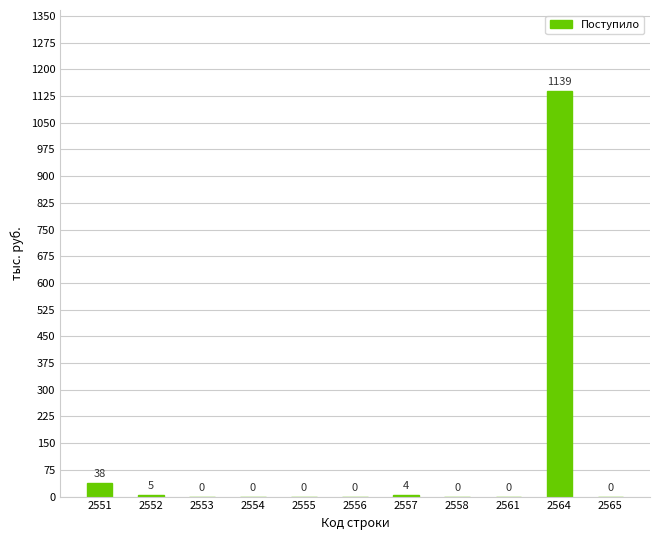

What is the change in value from 2551 to 2553?

-38